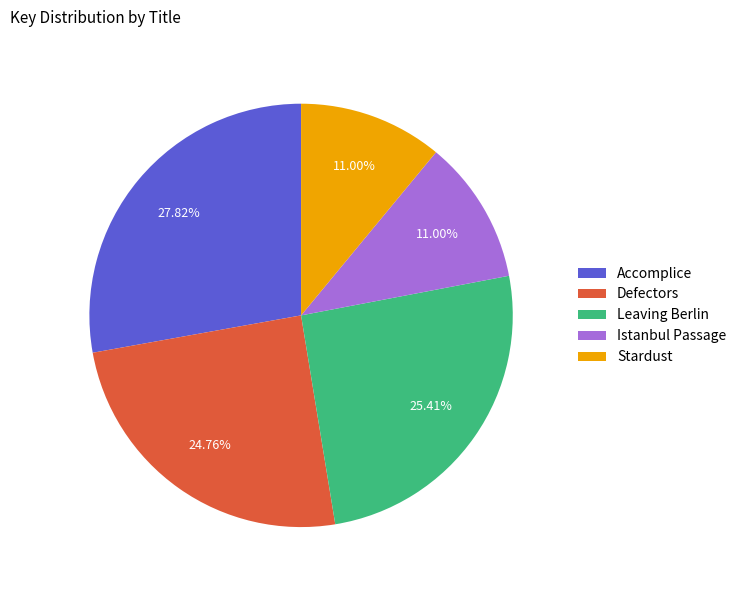

Approximately how many times larger is the value at Leaving Berlin compared to Defectors?

1.0